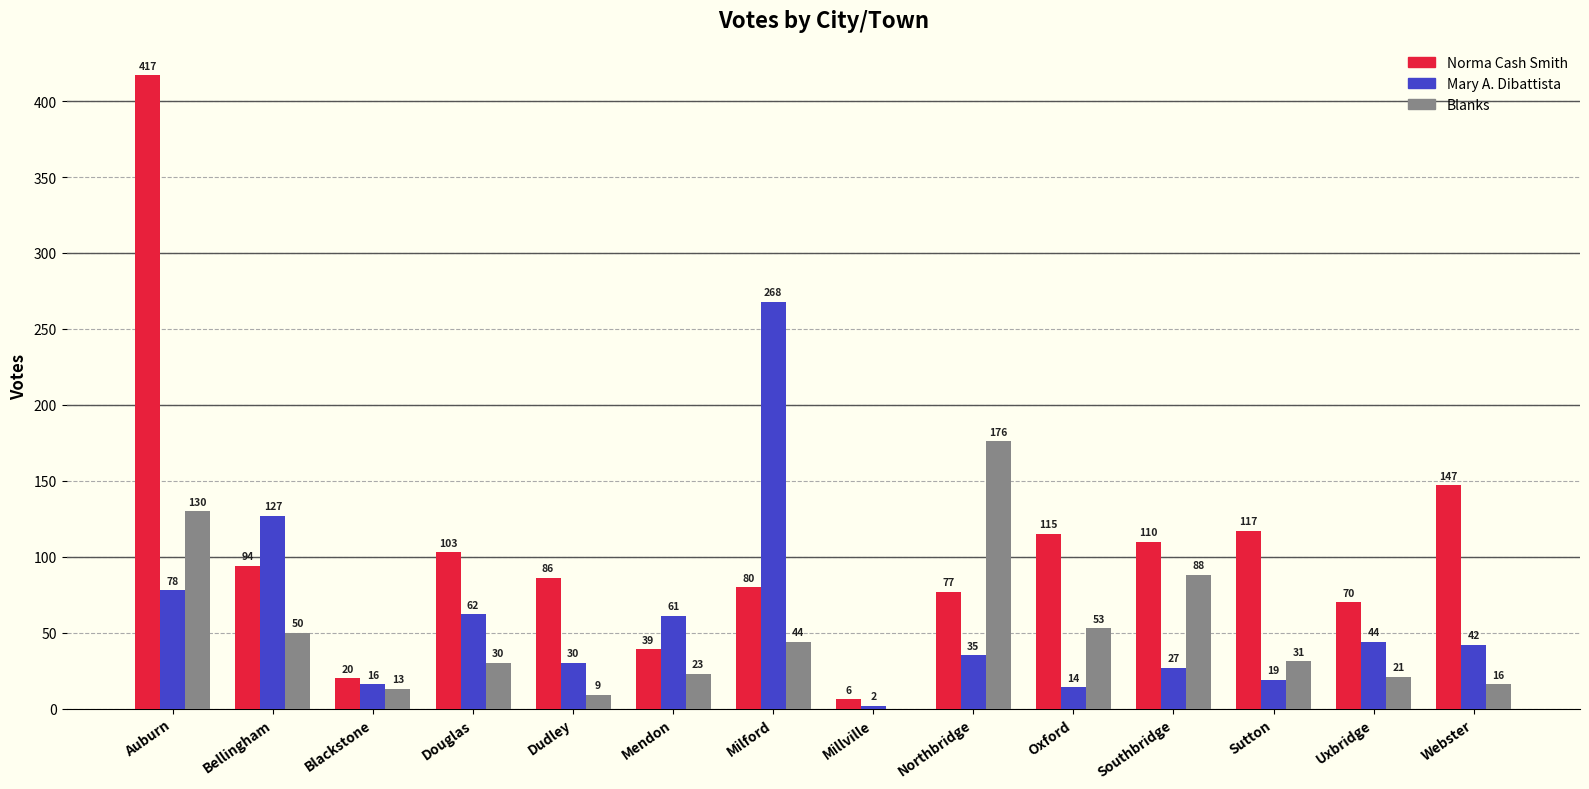

The value of Norma Cash Smith at Webster is 58. True or false?

False